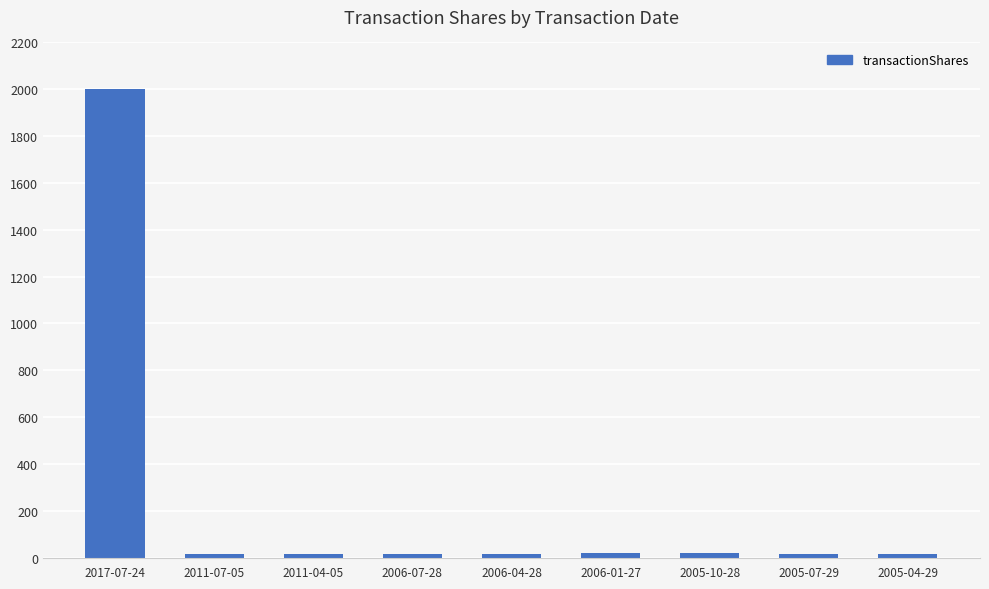

What is the maximum value shown in the chart?

2000